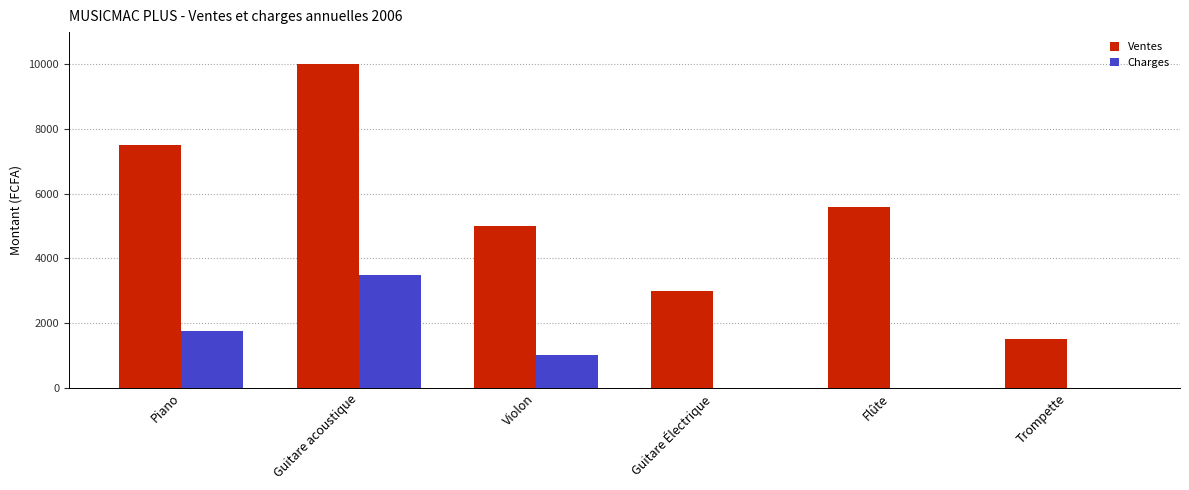

Are the bars grouped side by side (vs. stacked)?

Yes